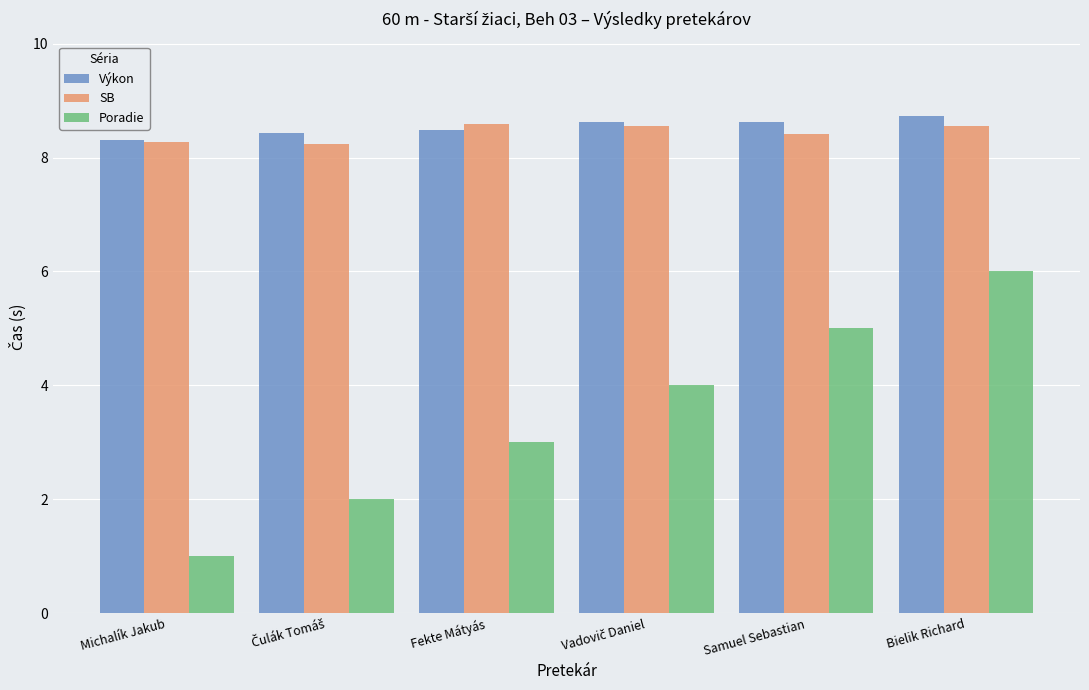

List the series in order of their peak value, highest first.

Výkon, SB, Poradie